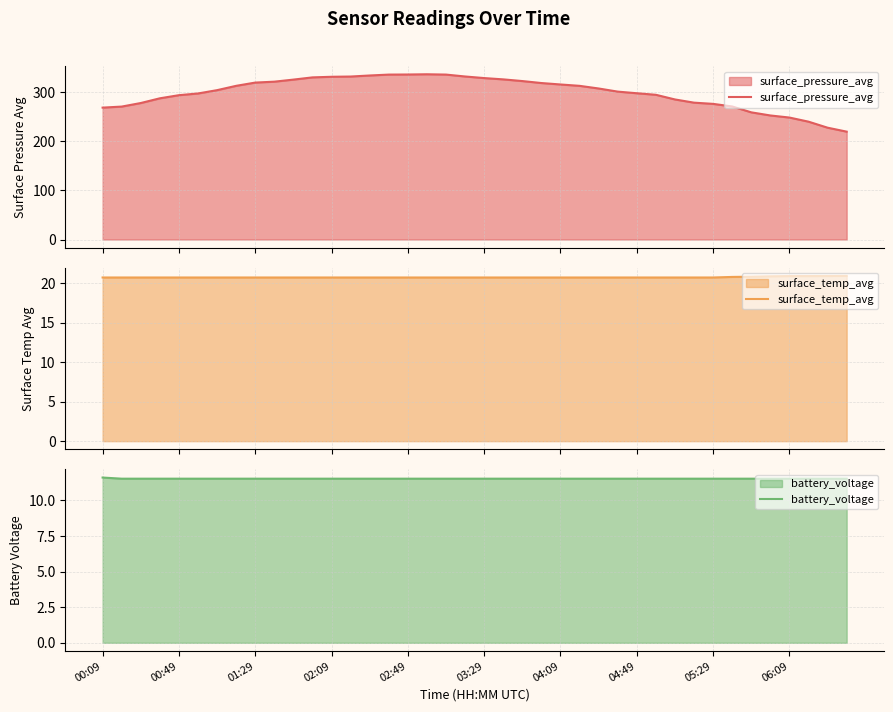

What is the sum of all surface_pressure_avg values?

11982.9